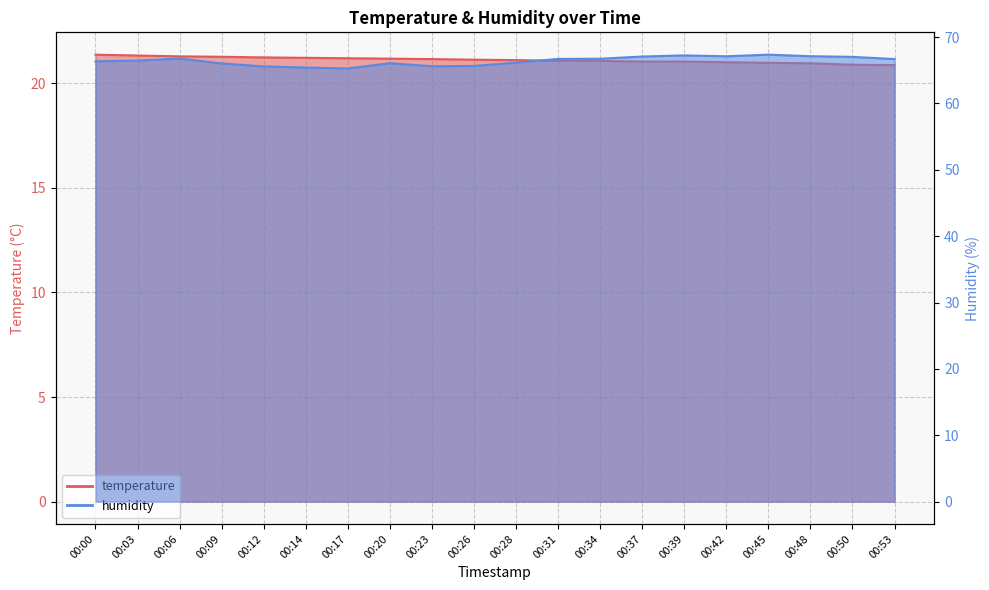

True or false: temperature has a value of 21.0 at 00:42.

True